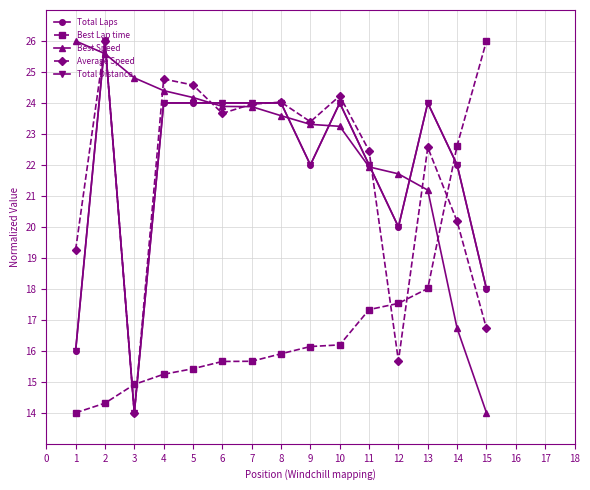

After their last crossing, which series has the higher values: Best Speed or Total Distance?

Total Distance